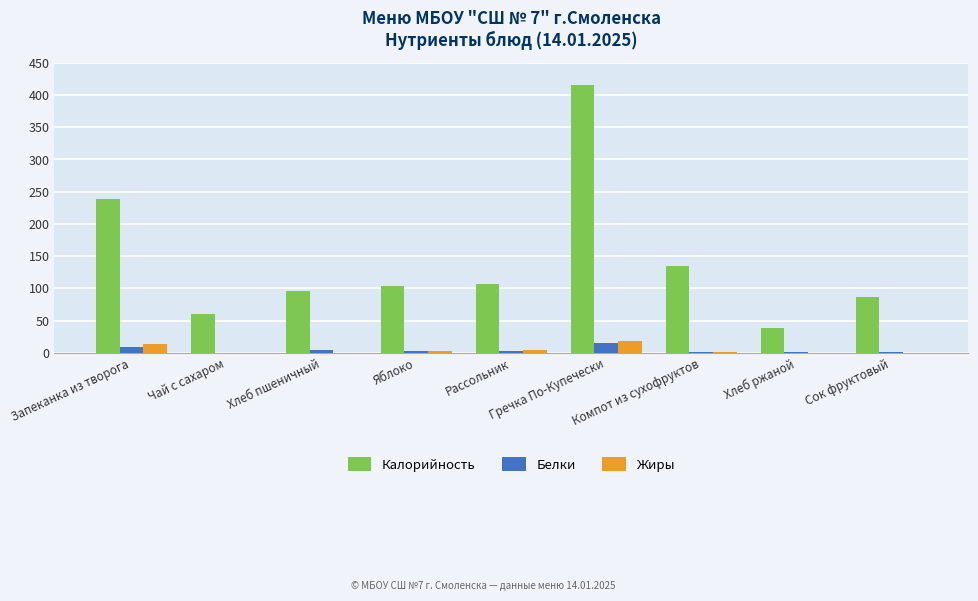

What is the greatest value displayed?

415.7